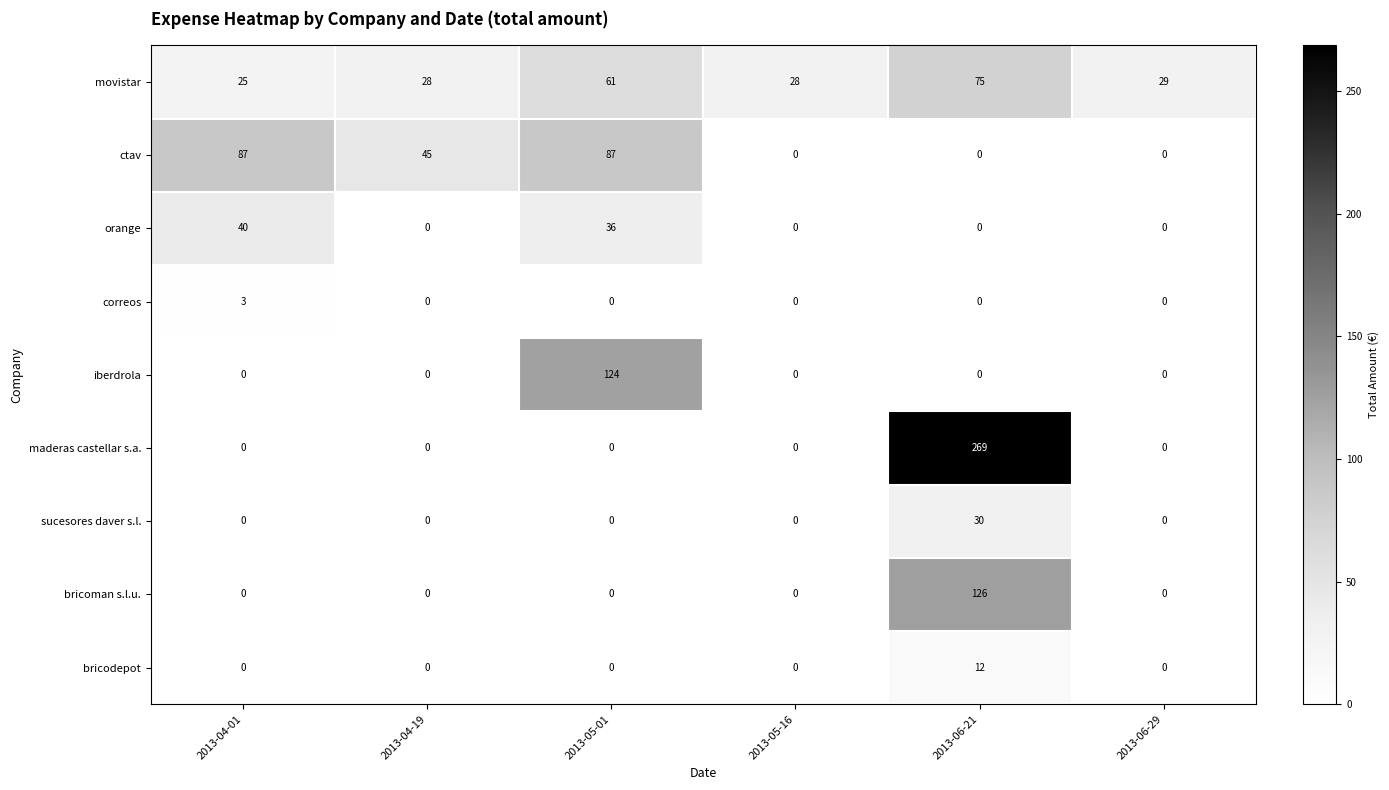

What is the total value across all series at 2013-06-21?

512